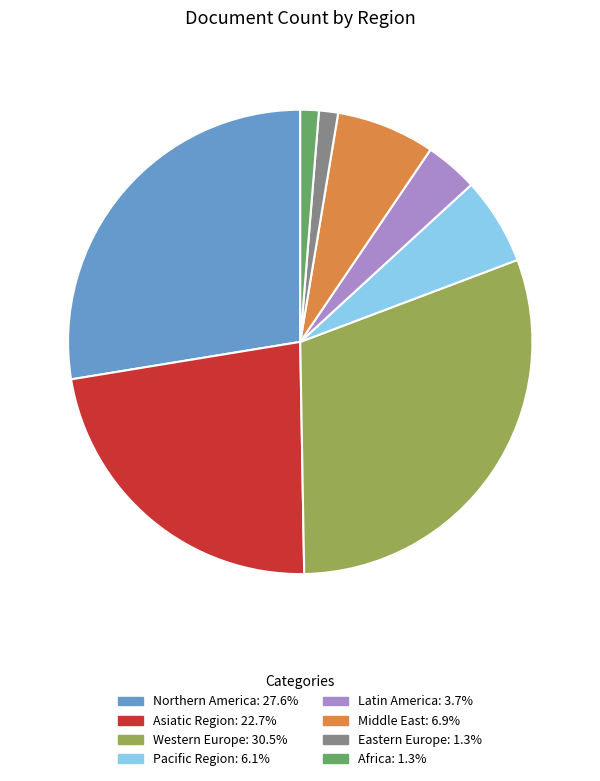

Combined, do Pacific Region and Asiatic Region account for over 50%?

No